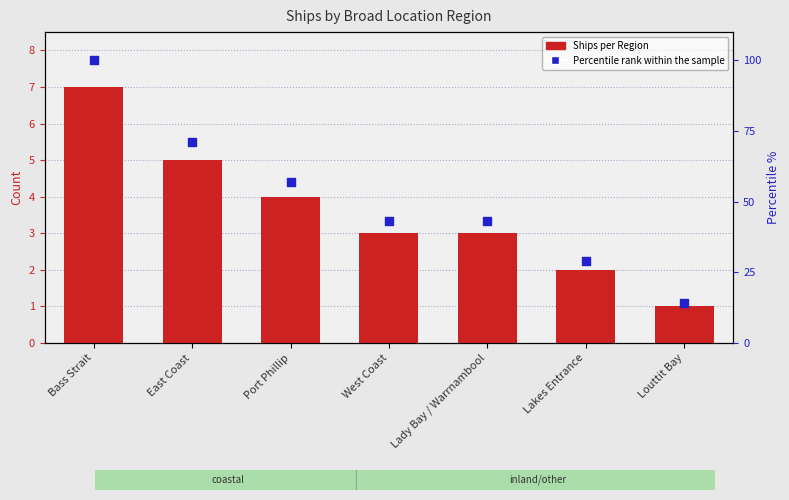

At how many categories does at least one series exceed 79?

1